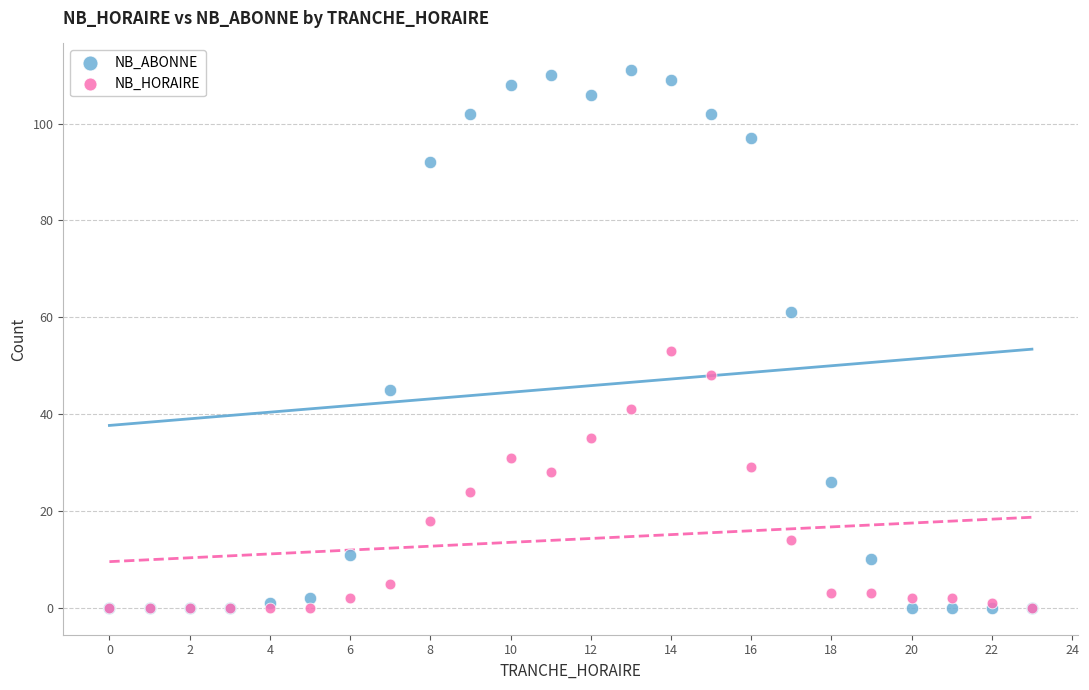

What are all the series names shown in the legend?

NB_ABONNE, NB_HORAIRE